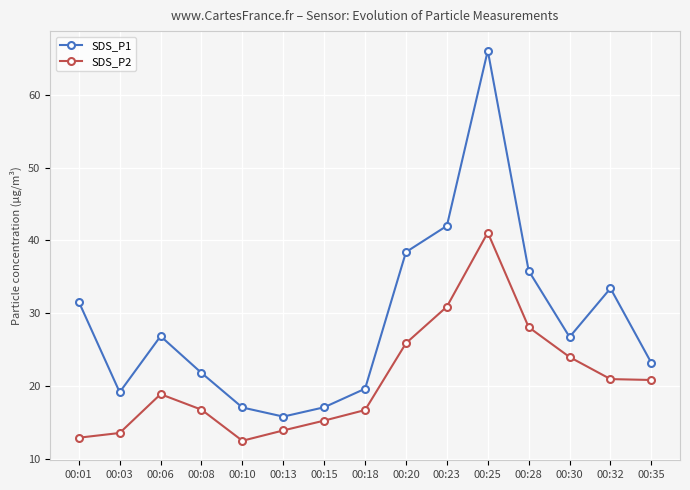

At 00:10, list the series in order from smallest to largest.

SDS_P2, SDS_P1